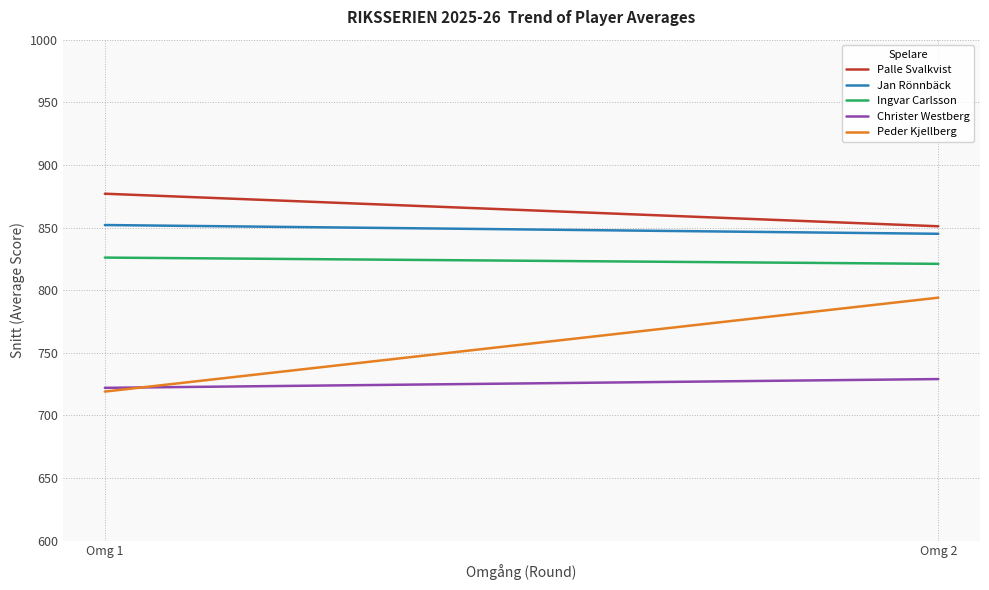

What is the sum of all Ingvar Carlsson values?

1647